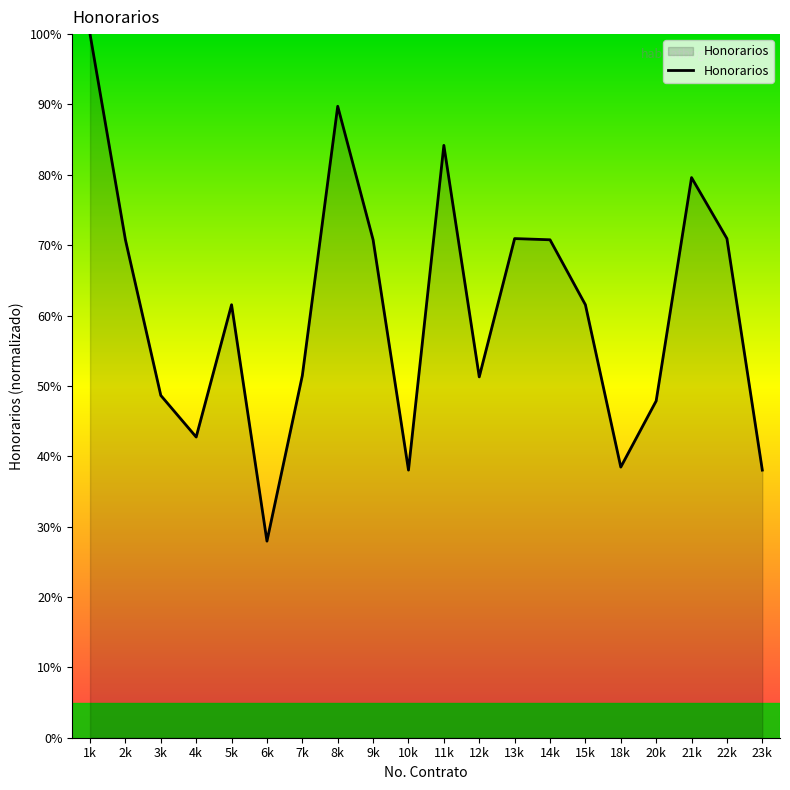

How many interior local peaks (higher than both neighbors) does the data have?

5